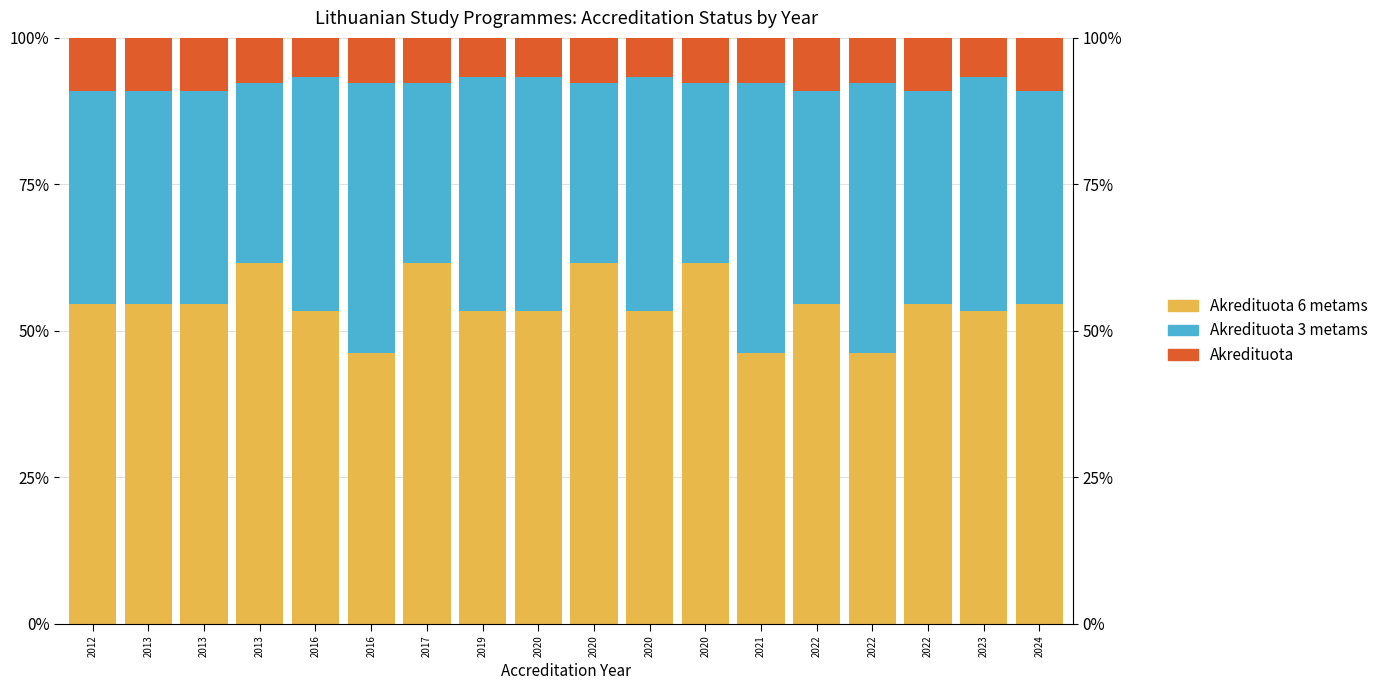

What is the spread (max minus min) of values at 2012?

45.5